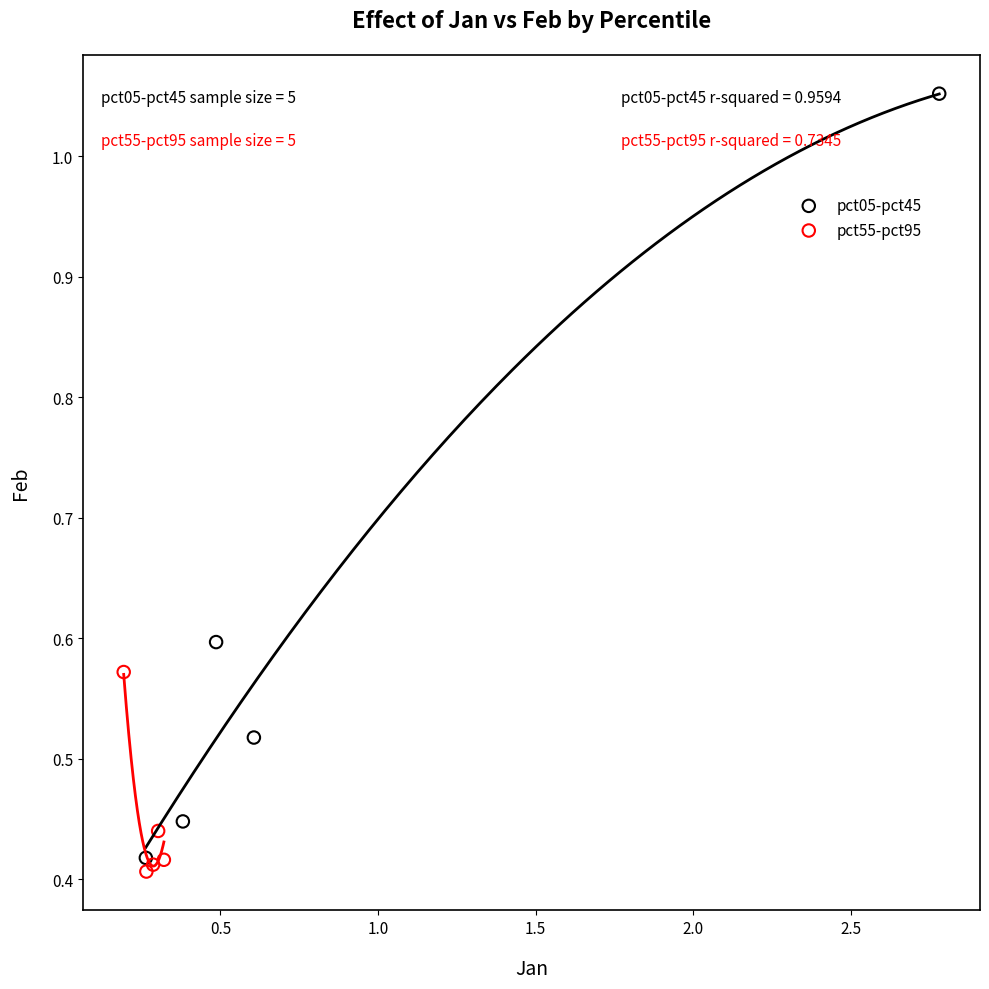

Which series contains the highest Y value?

pct05-pct45